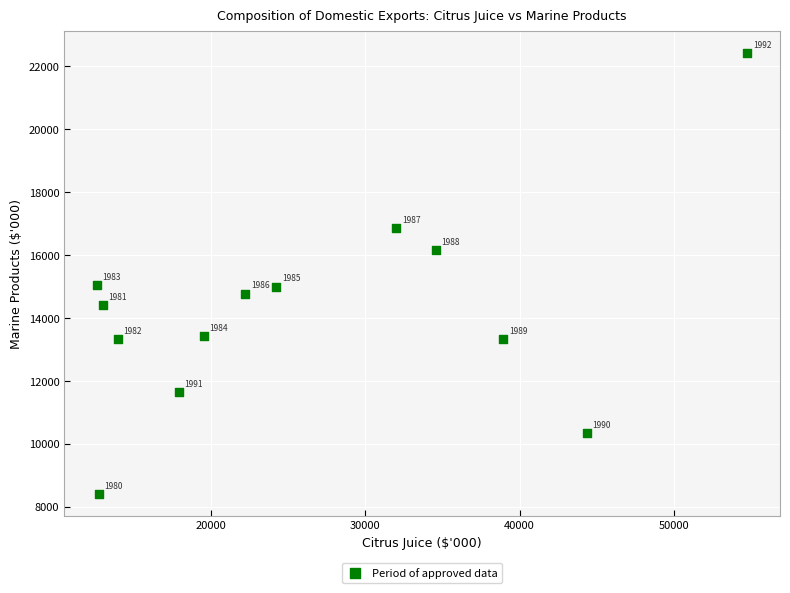

What Y value in the scatter plot is closest to 15426?

15045